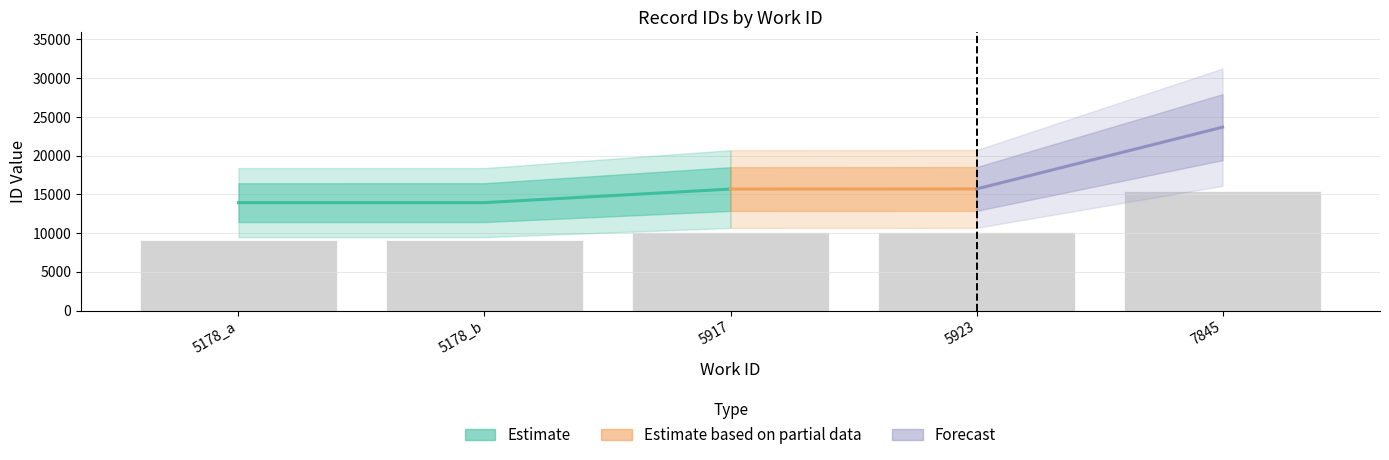

Which category has the highest value across all series?

7845